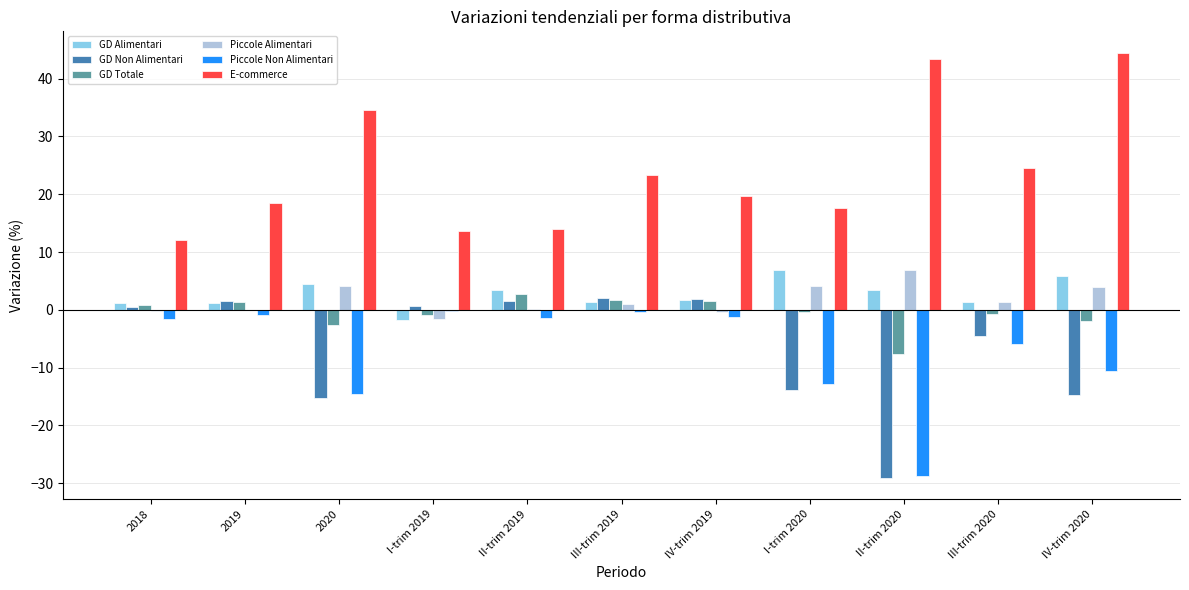

True or false: E-commerce has a value of 80.0 at IV-trim 2020.

False